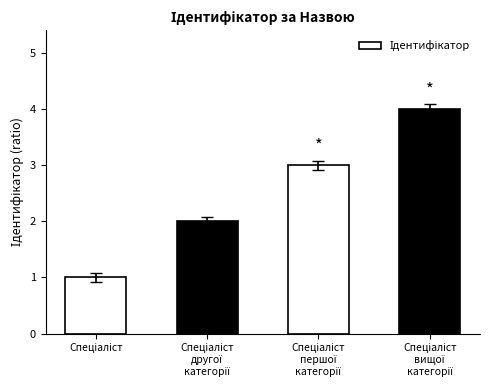

Does the chart contain any negative values?

No